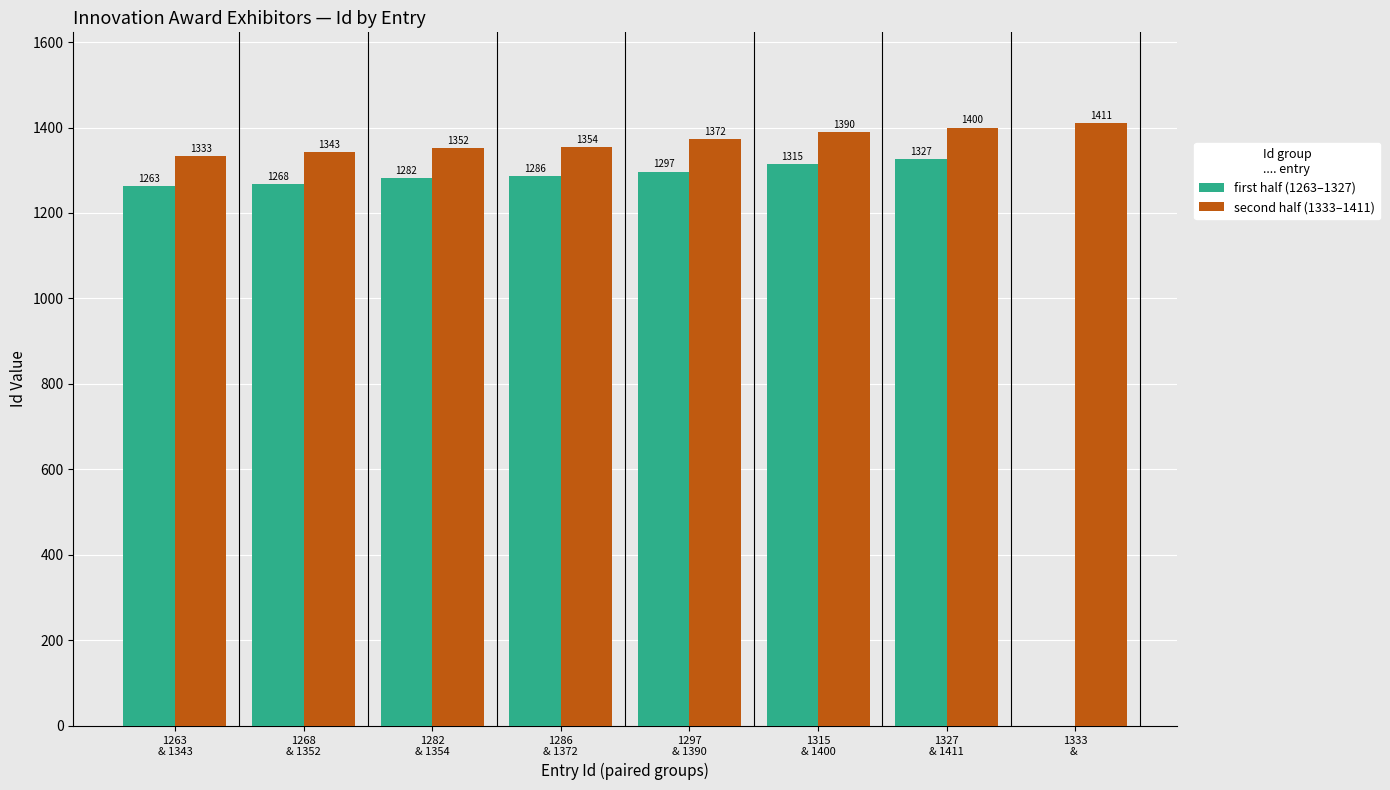

Reading right to left, list all the values displayed in this chart.

first half (1263–1327): 1333
& =0	1327
& 1411=1327	1315
& 1400=1315	1297
& 1390=1297	1286
& 1372=1286	1282
& 1354=1282	1268
& 1352=1268	1263
& 1343=1263
second half (1333–1411): 1333
& =1411	1327
& 1411=1400	1315
& 1400=1390	1297
& 1390=1372	1286
& 1372=1354	1282
& 1354=1352	1268
& 1352=1343	1263
& 1343=1333